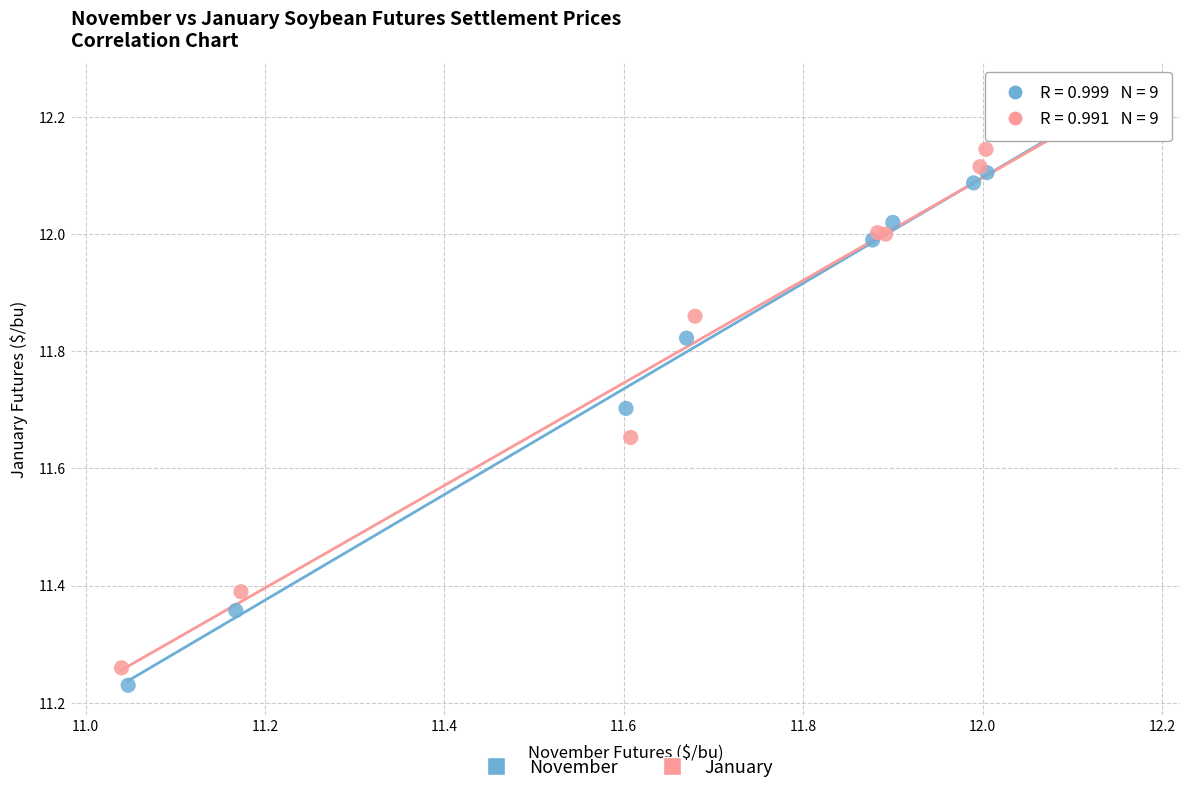

What are all the series names shown in the legend?

November, January